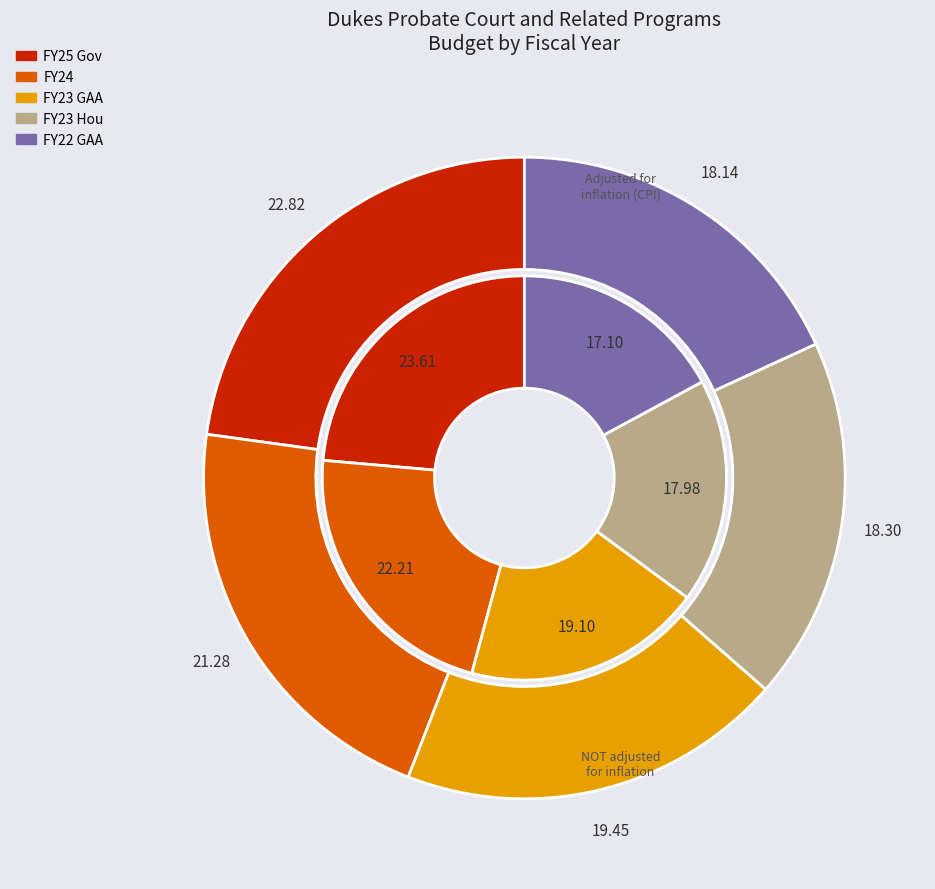

Is there a majority slice in this chart?

No